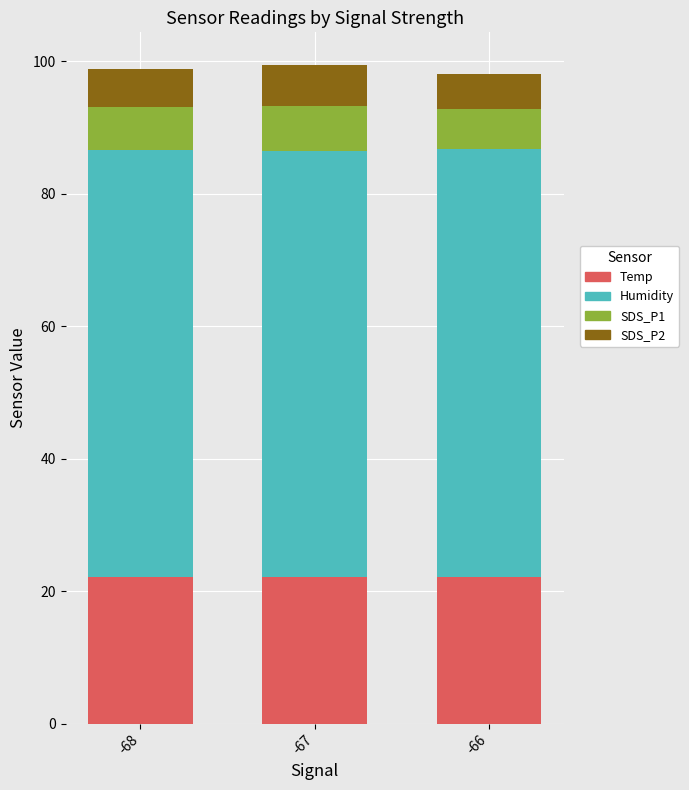

What is the total value across all series at -66?

98.1